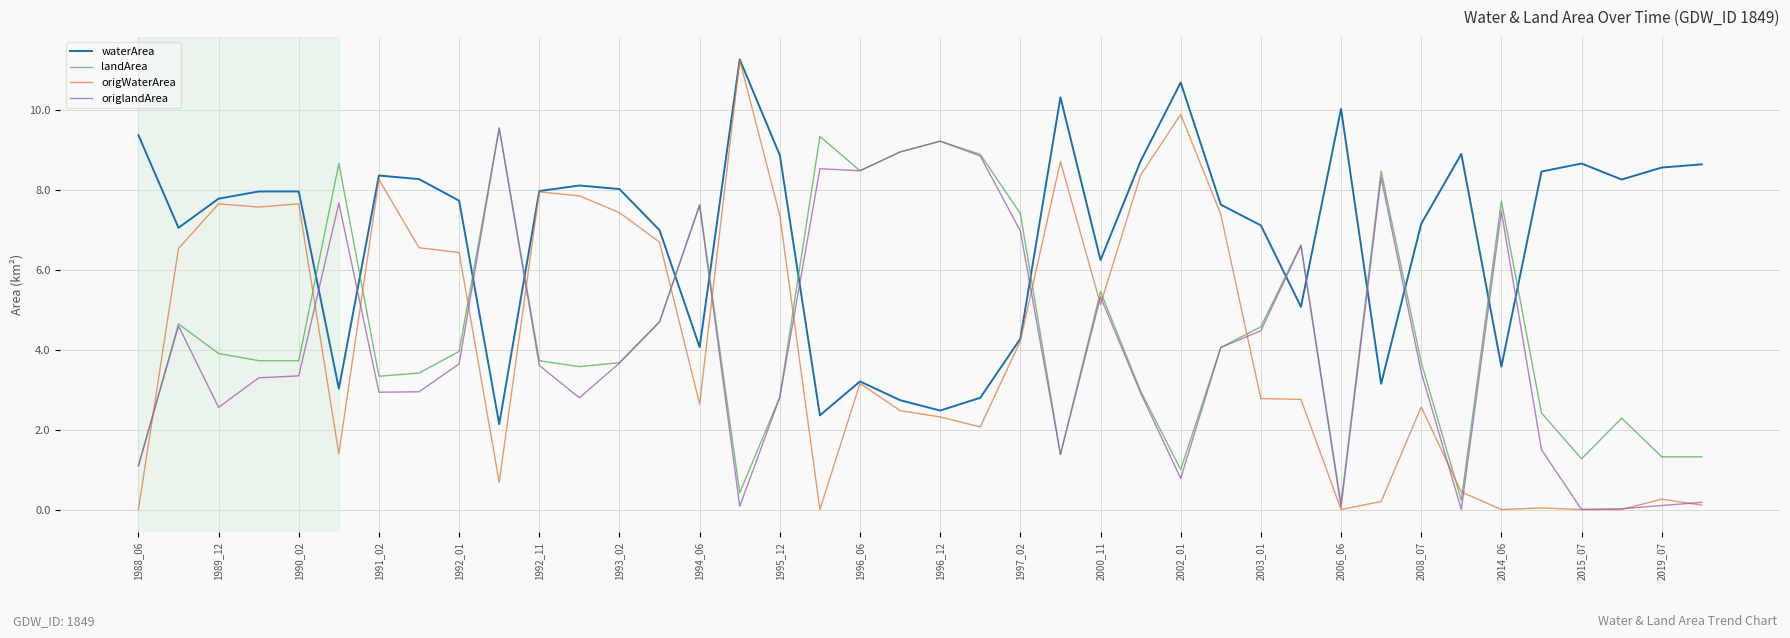

Which series ends up on top after the final intersection of origlandArea and waterArea?

waterArea